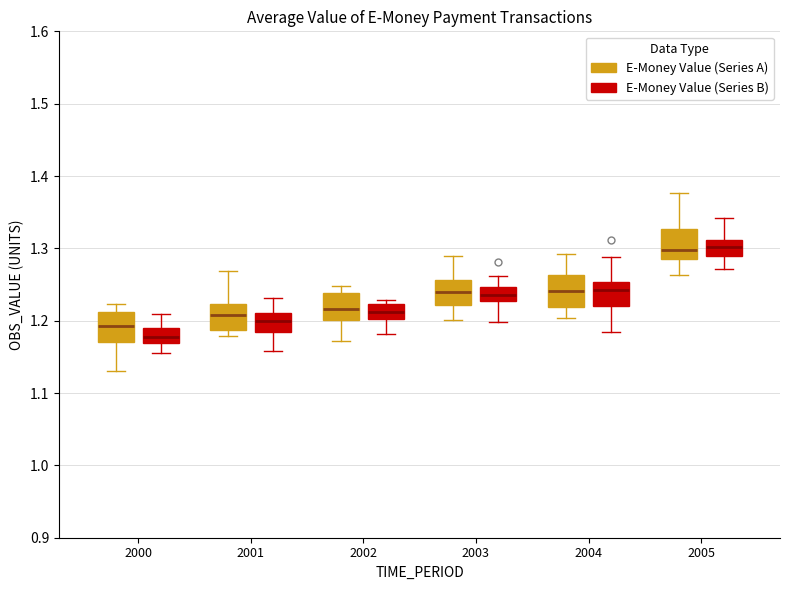

Which box's median line is the lowest?

2000 (E-Money Value (Series B))